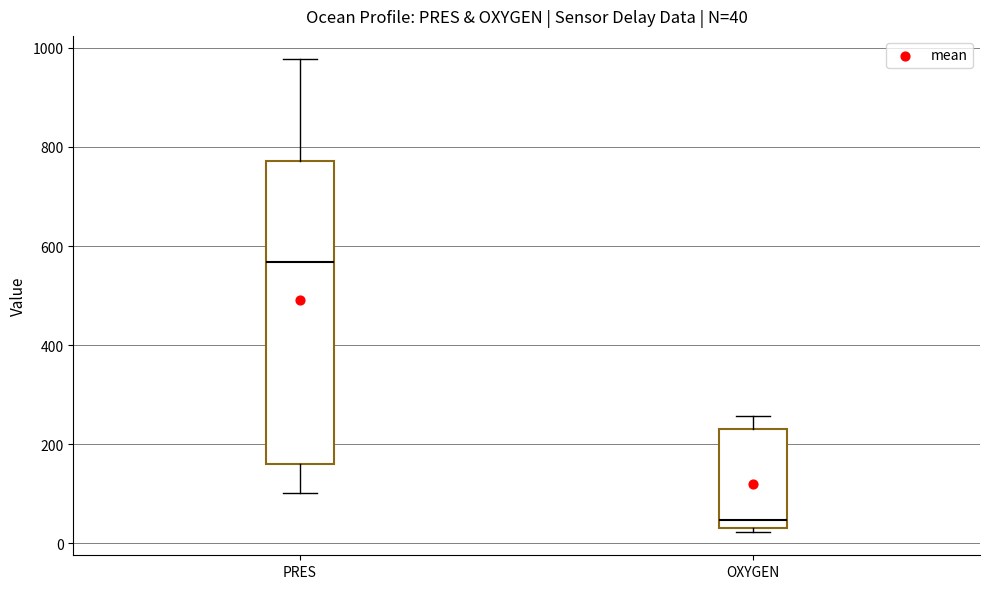

Which box is the tallest, from its lower edge to its upper edge?

PRES